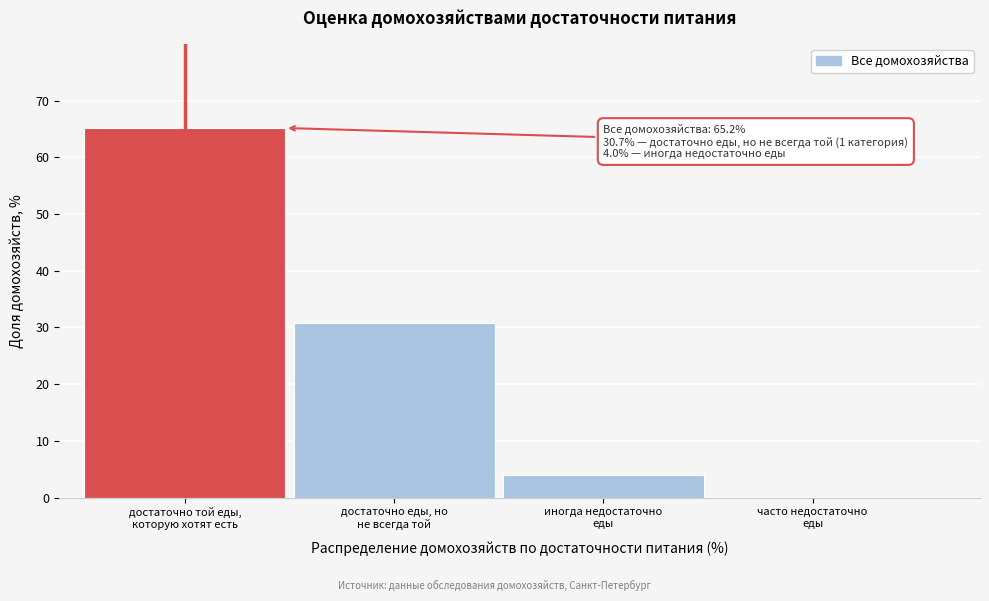

What is the maximum value shown in the chart?

65.2